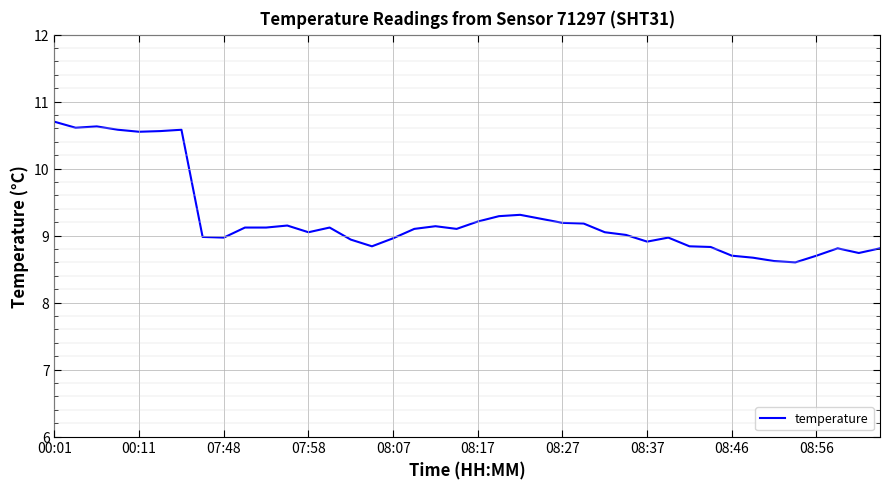

What is the difference between the maximum and minimum values?

2.1